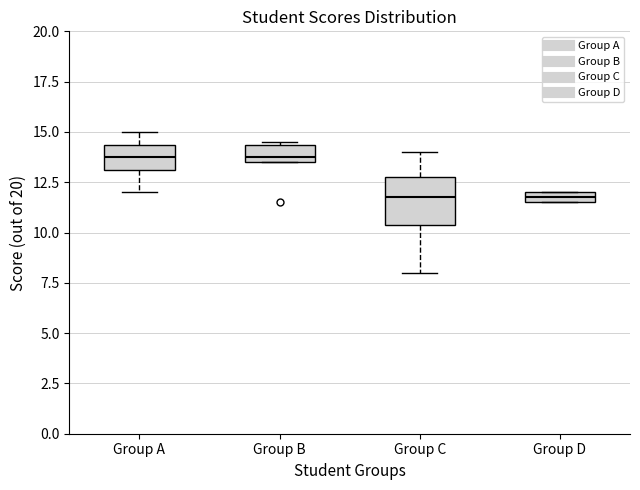

Comparing the boxes themselves (not the whiskers), which one is the tallest?

Group C